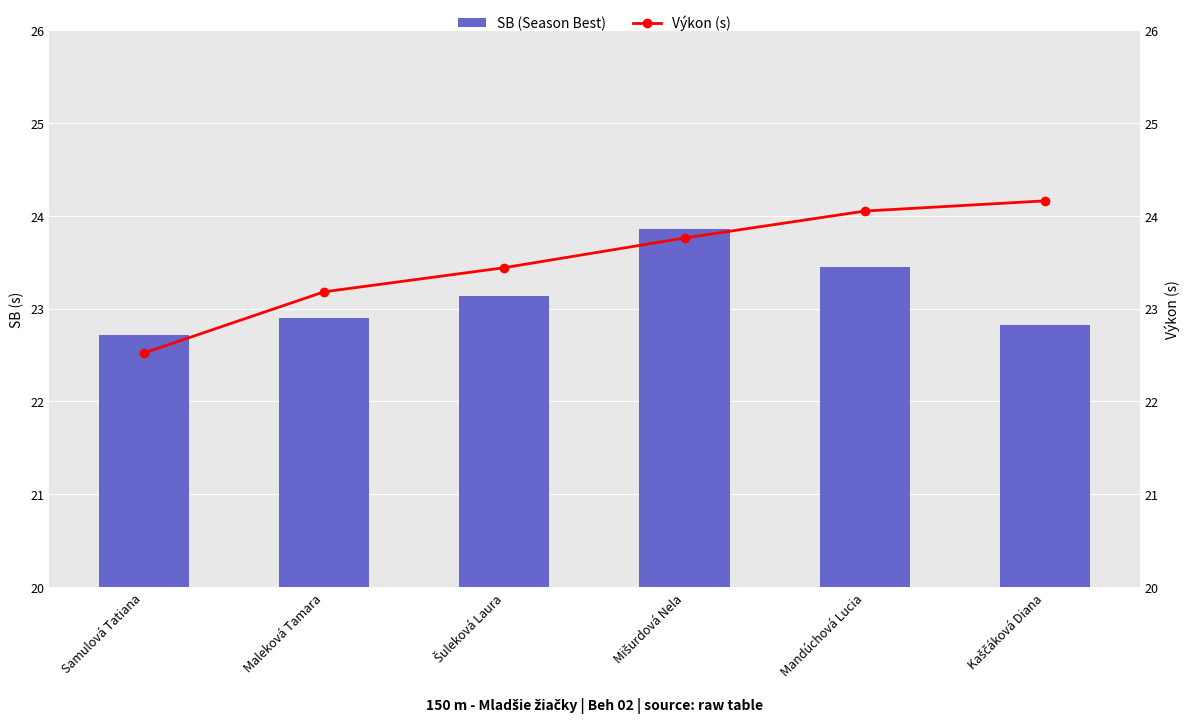

What is the label of the 2nd bar from the left?

Maleková Tamara